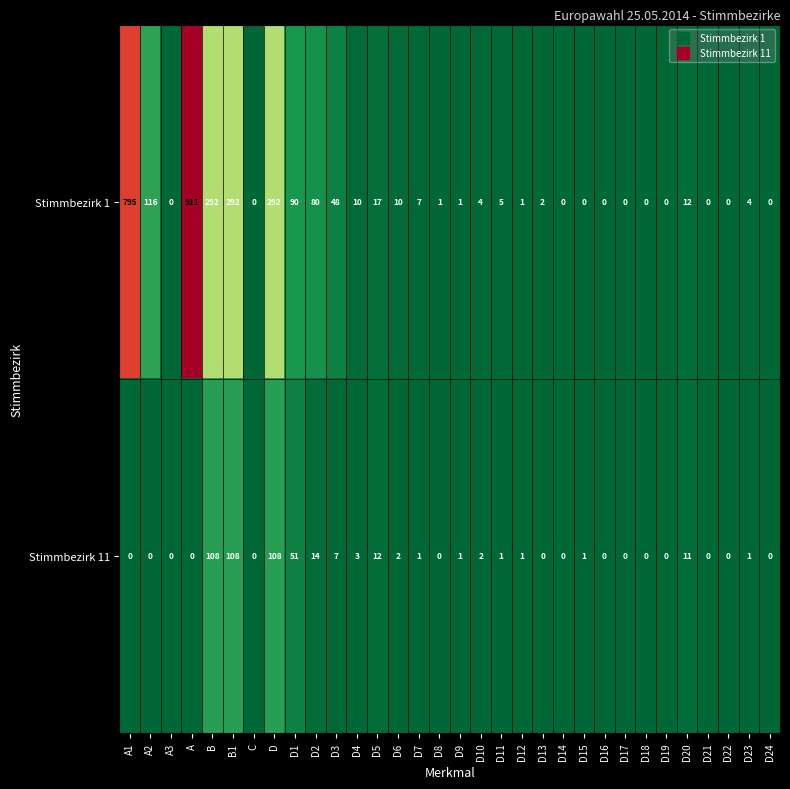

What is the sum of the Stimmbezirk 1 values at A3 and D?

292